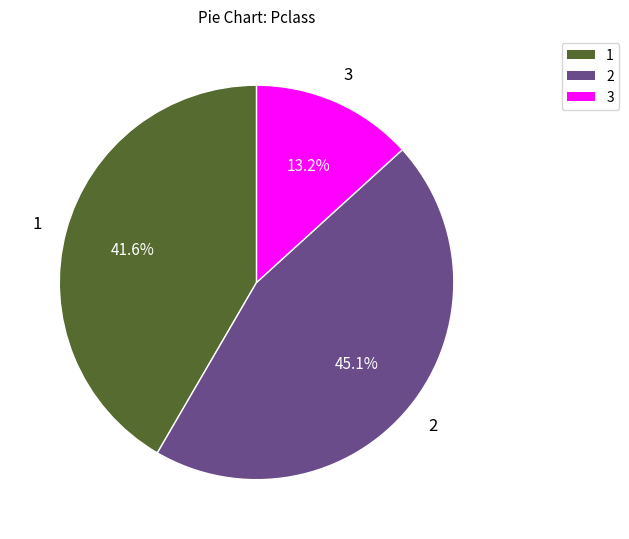

Does any single category account for the majority?

No